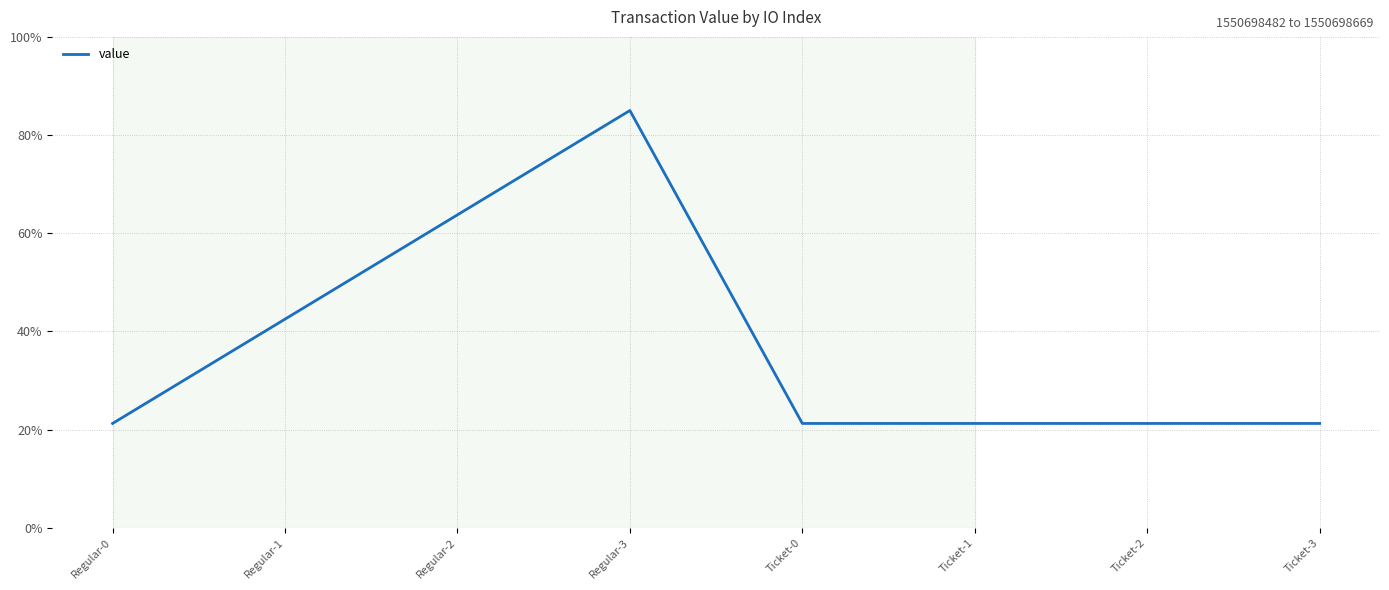

At which label is the value closest to 53?

Regular-1